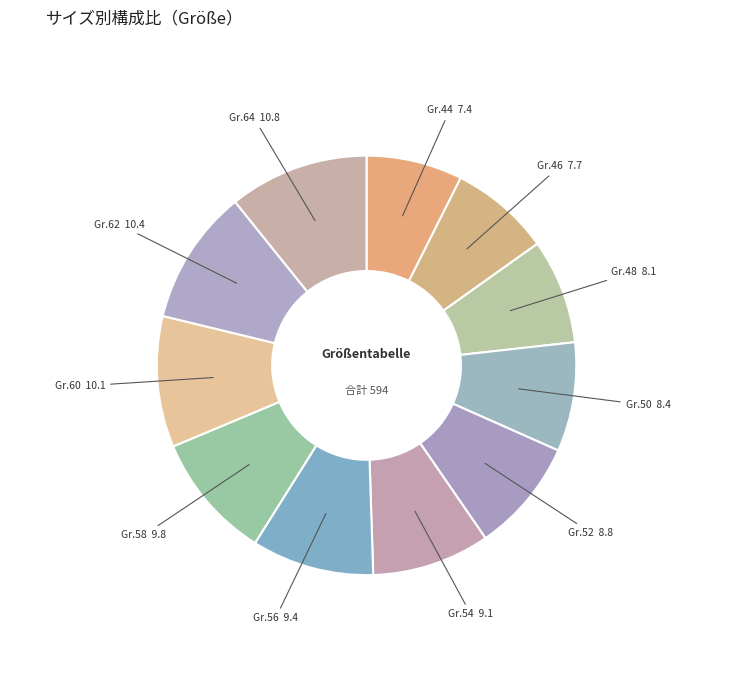

Does any single category account for the majority?

No